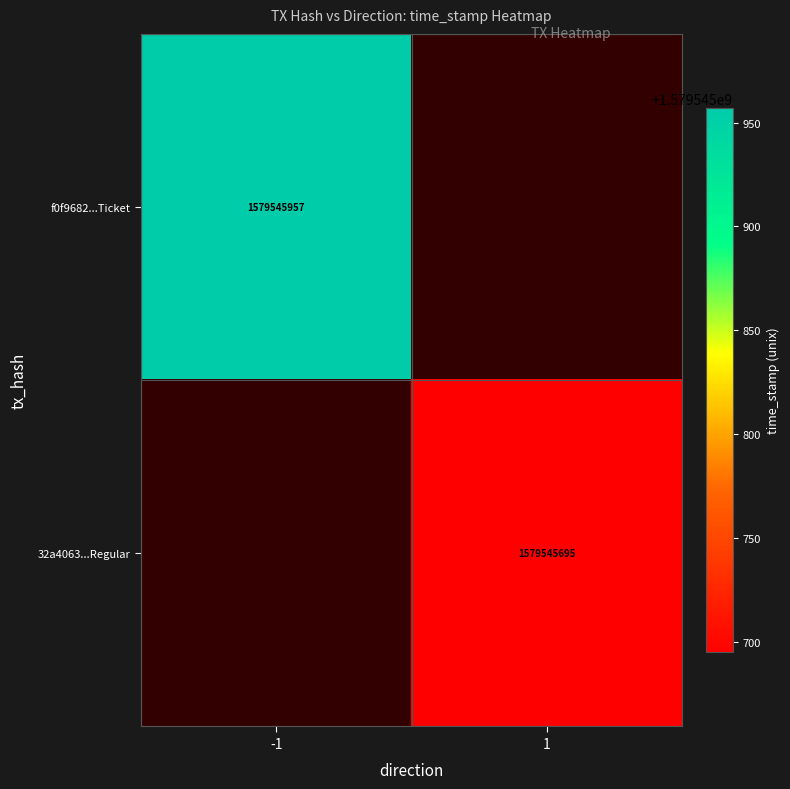

Which category has the lowest value across all series?

1